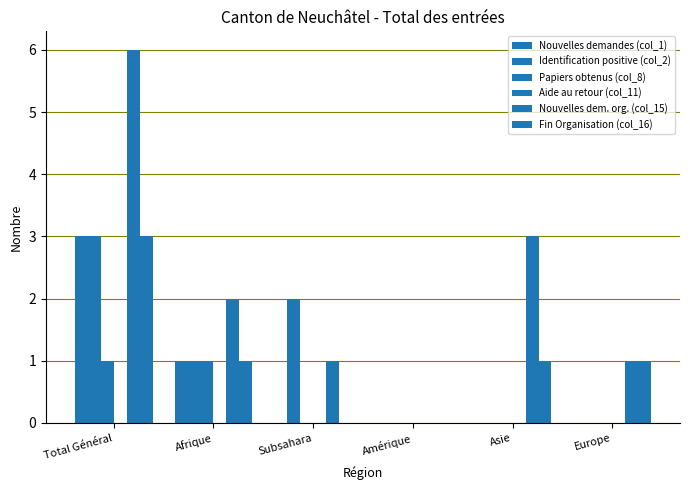

Reading left to right, list all the values displayed in this chart.

Nouvelles demandes (col_1): 3	1	0	0	0	0
Identification positive (col_2): 3	1	2	0	0	0
Papiers obtenus (col_8): 1	1	0	0	0	0
Aide au retour (col_11): 0	0	0	0	0	0
Nouvelles dem. org. (col_15): 6	2	1	0	3	1
Fin Organisation (col_16): 3	1	0	0	1	1